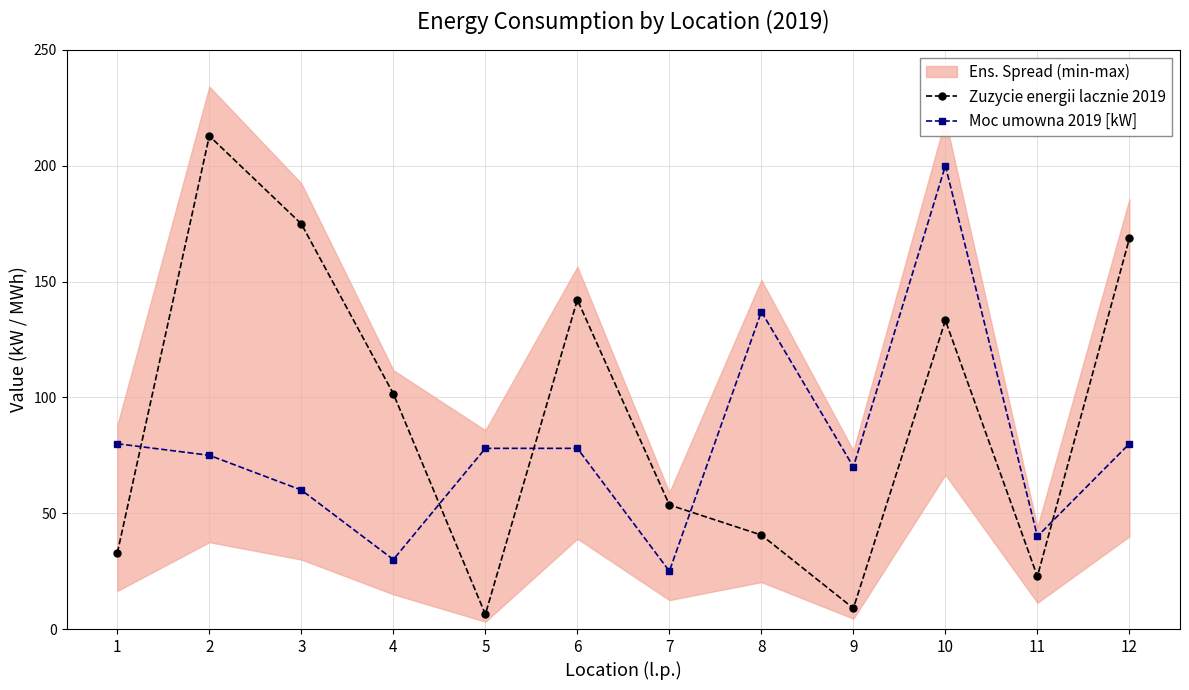

Between which two adjacent categories do Moc umowna 2019 [kW] and Zuzycie energii lacznie 2019 first intersect?

1 and 2